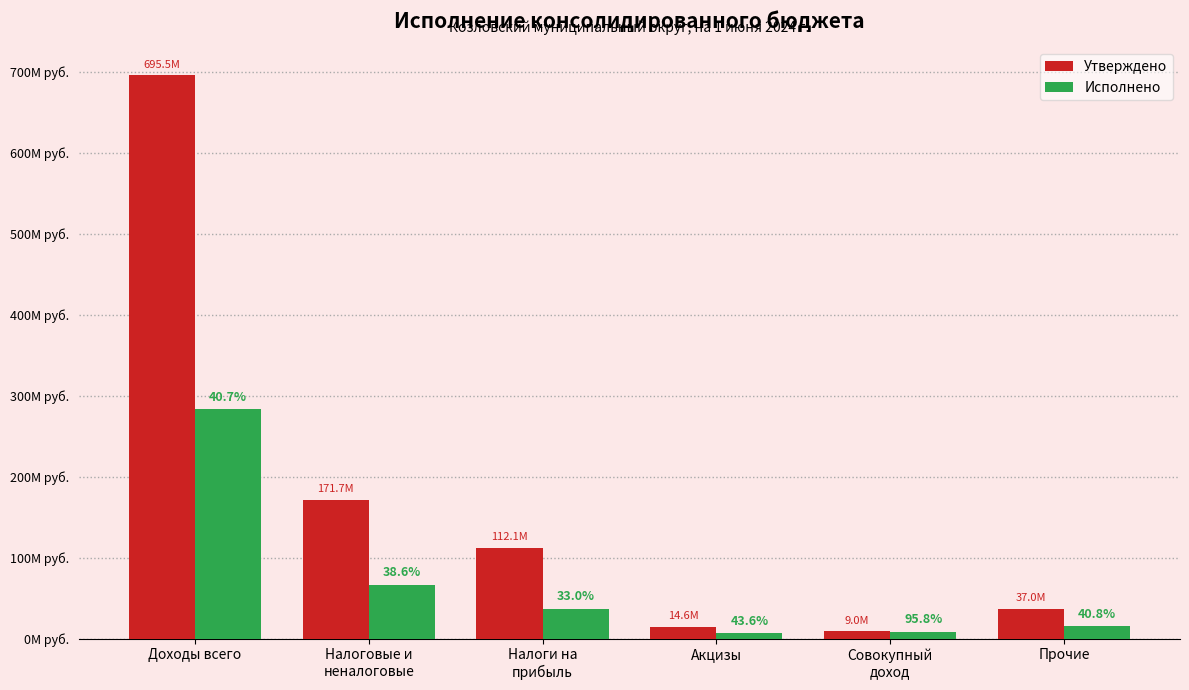

Is it true that Утверждено equals 157693430.6 at Налоги на
прибыль?

False